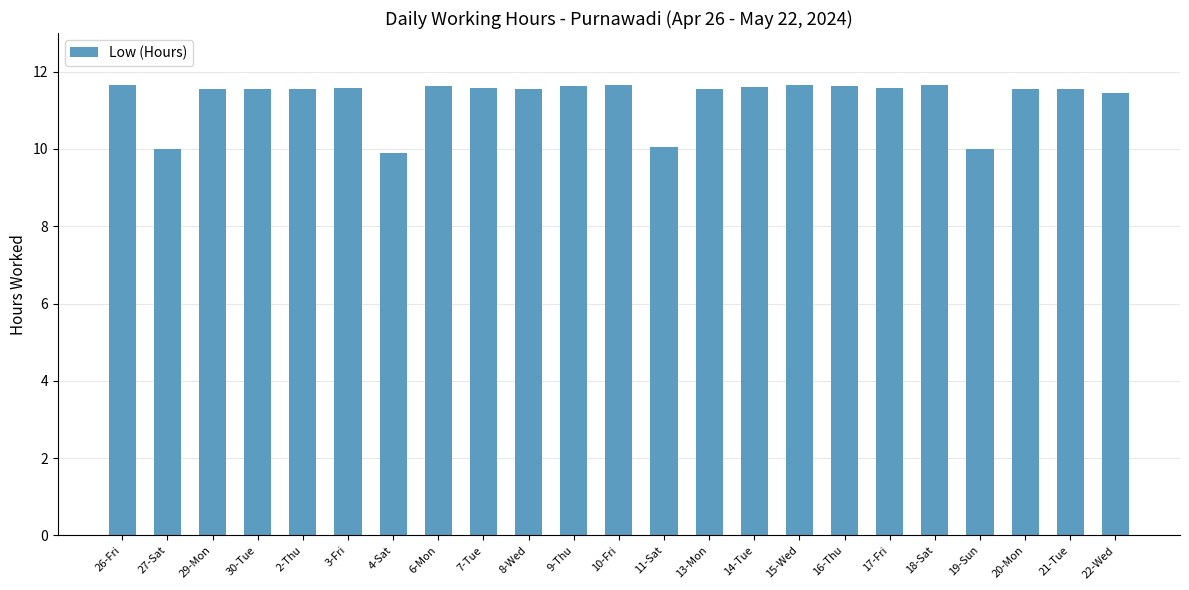

What is the average value?

11.3